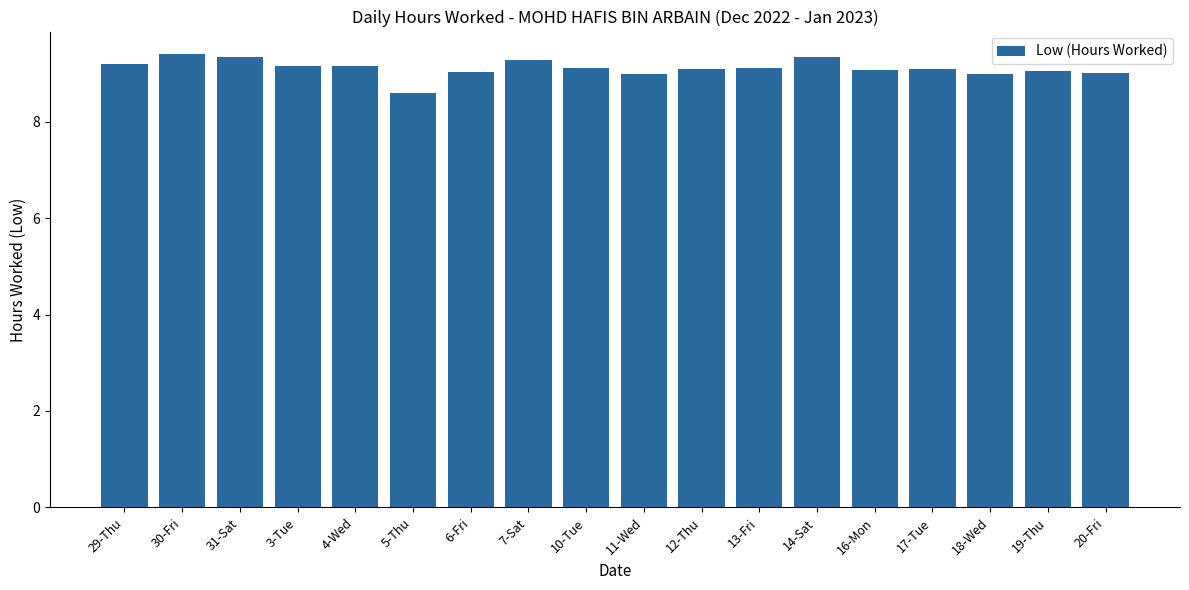

The chart shows a value of 2.7 at 14-Sat. True or false?

False